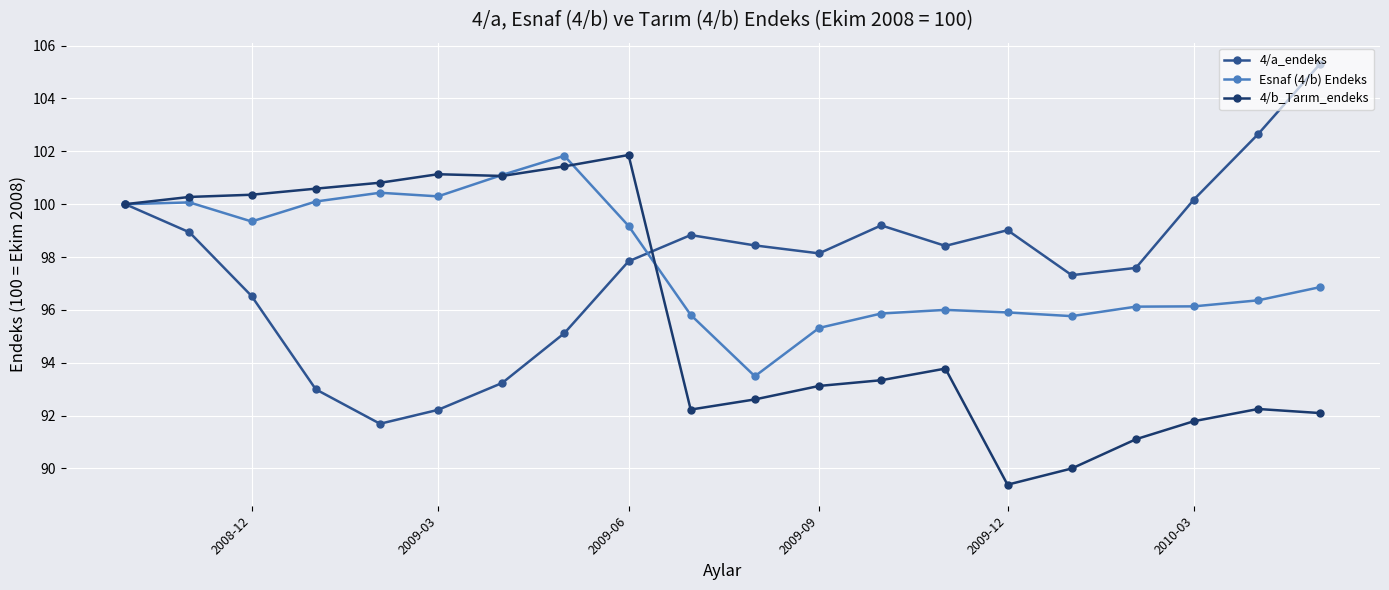

What is the value of the Esnaf (4/b) Endeks point at the 8th from the left?

101.8